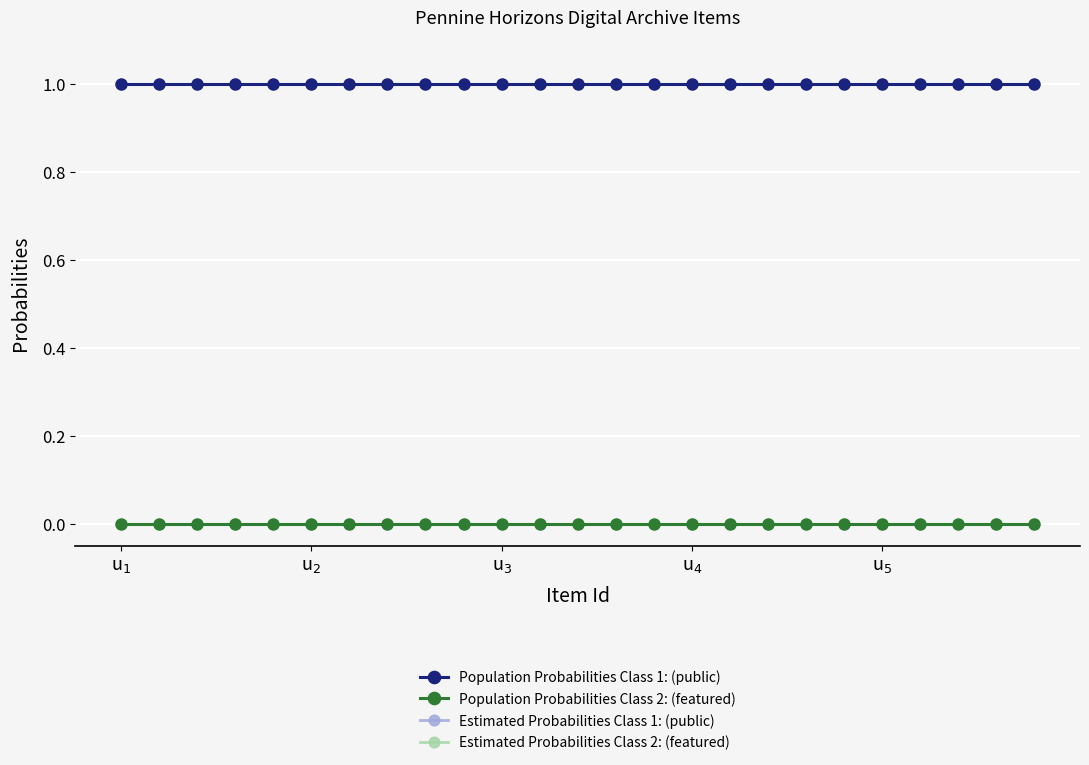

Reading right to left, transcribe all the data shown in this chart.

Population Probabilities Class 1: (public): 1	1	1	1	1	1	1	1	1	1	1	1	1	1	1	1	1	1	1	1	1	1	1	1	1
Population Probabilities Class 2: (featured): 0	0	0	0	0	0	0	0	0	0	0	0	0	0	0	0	0	0	0	0	0	0	0	0	0
Estimated Probabilities Class 1: (public): 1	1	1	1	1	1	1	1	1	1	1	1	1	1	1	1	1	1	1	1	1	1	1	1	1
Estimated Probabilities Class 2: (featured): 0	0	0	0	0	0	0	0	0	0	0	0	0	0	0	0	0	0	0	0	0	0	0	0	0